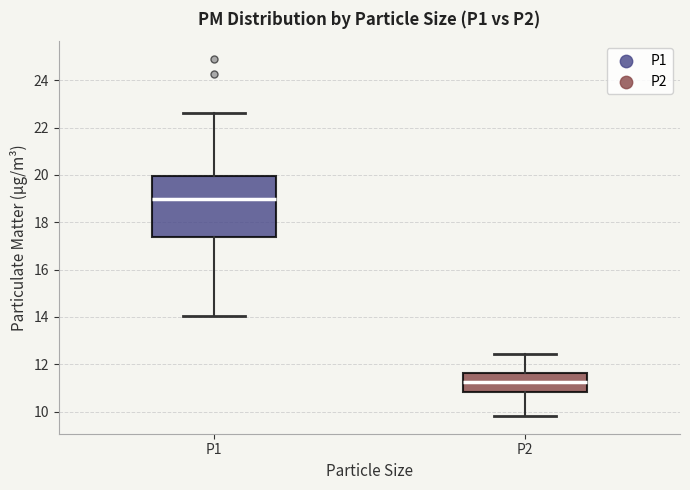

Where does the median line of the box for P2 sit on the y-axis? The values are not printed on the chart, so give them approximately, as read against the axis.

11.2